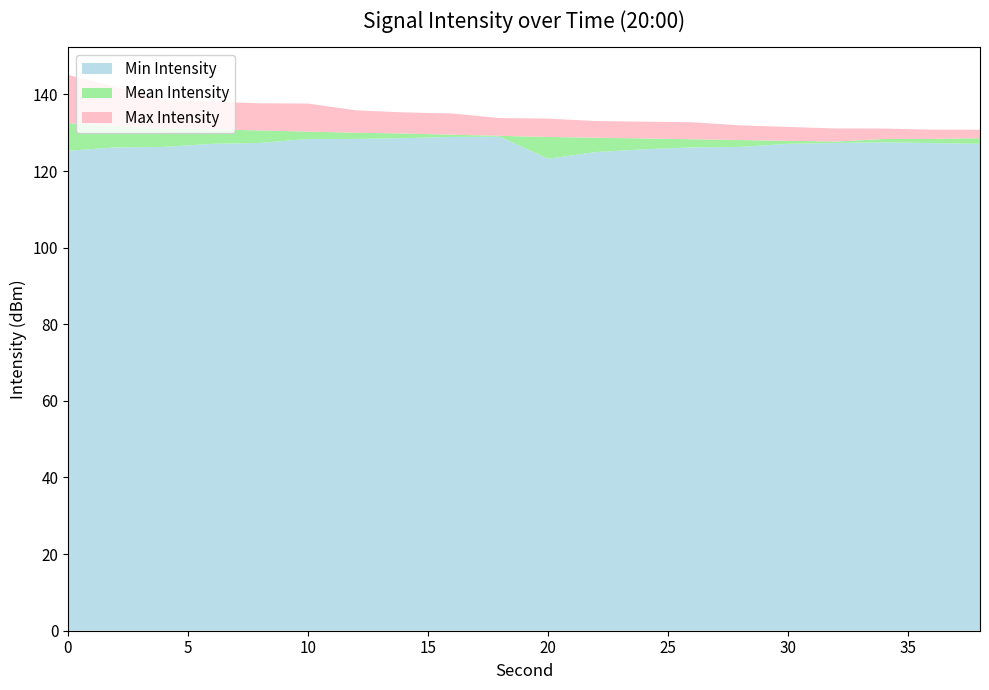

Does the chart have visible grid lines?

No